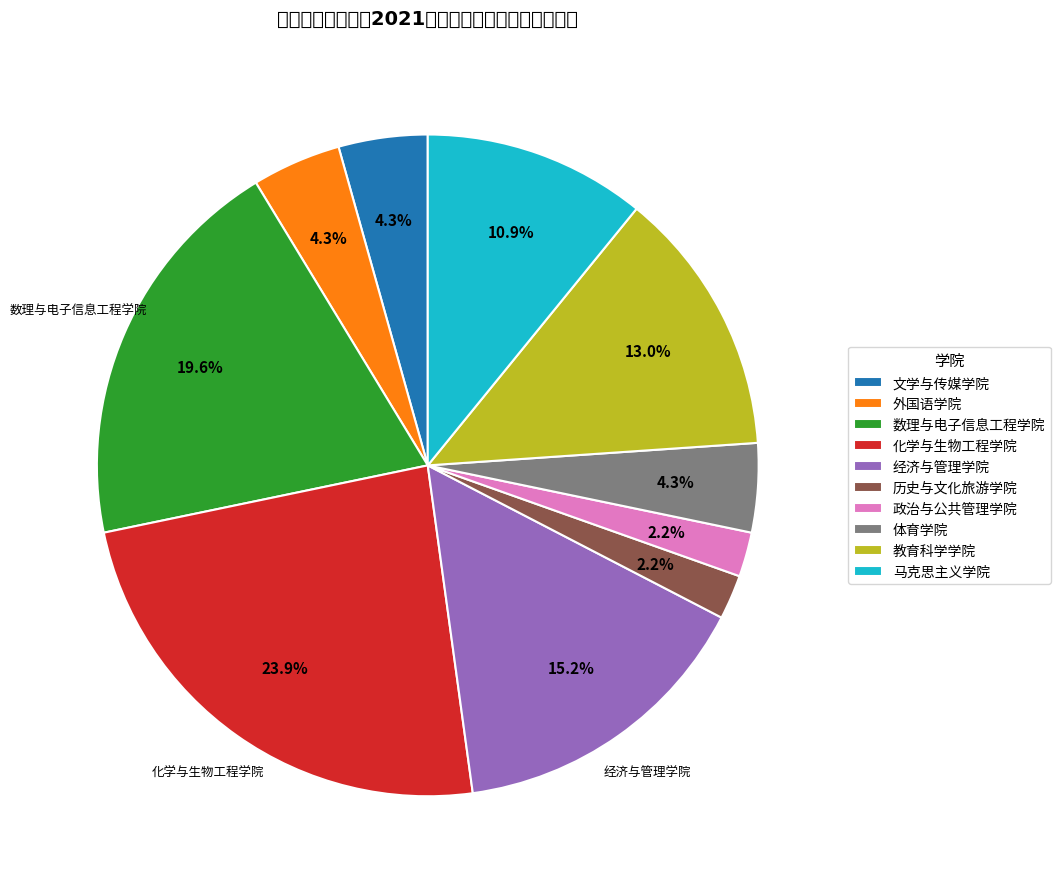

Which category has the smallest portion of the pie?

历史与文化旅游学院